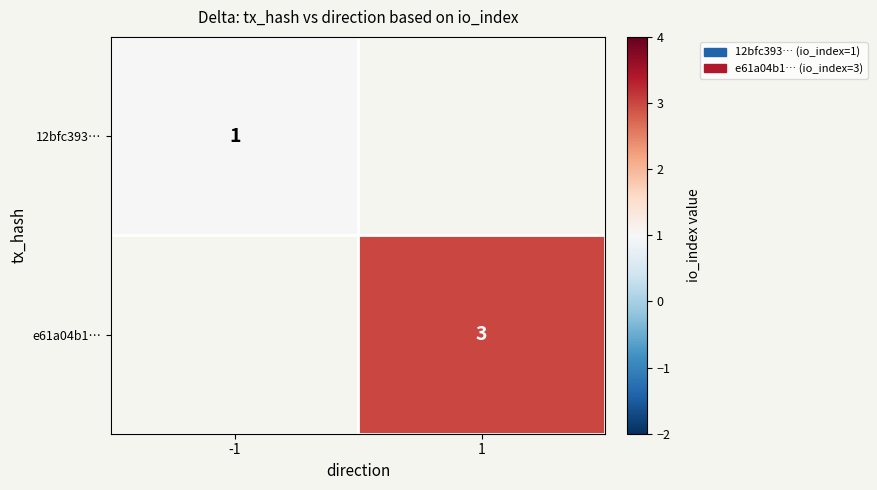

The value of e61a04b1… at 1 is 3. True or false?

True